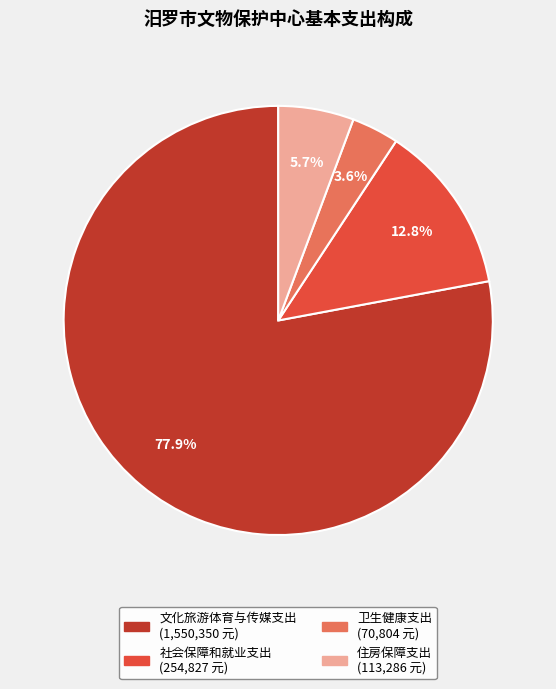

To the nearest percent, what is the average slice percentage?

25%